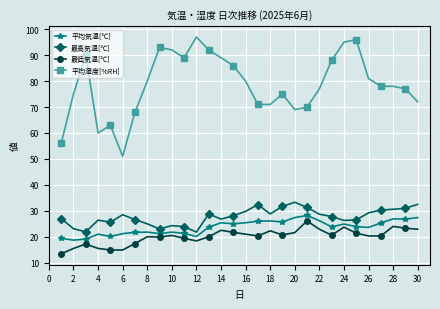

Which series has the largest total across all categories?

平均湿度[%RH]